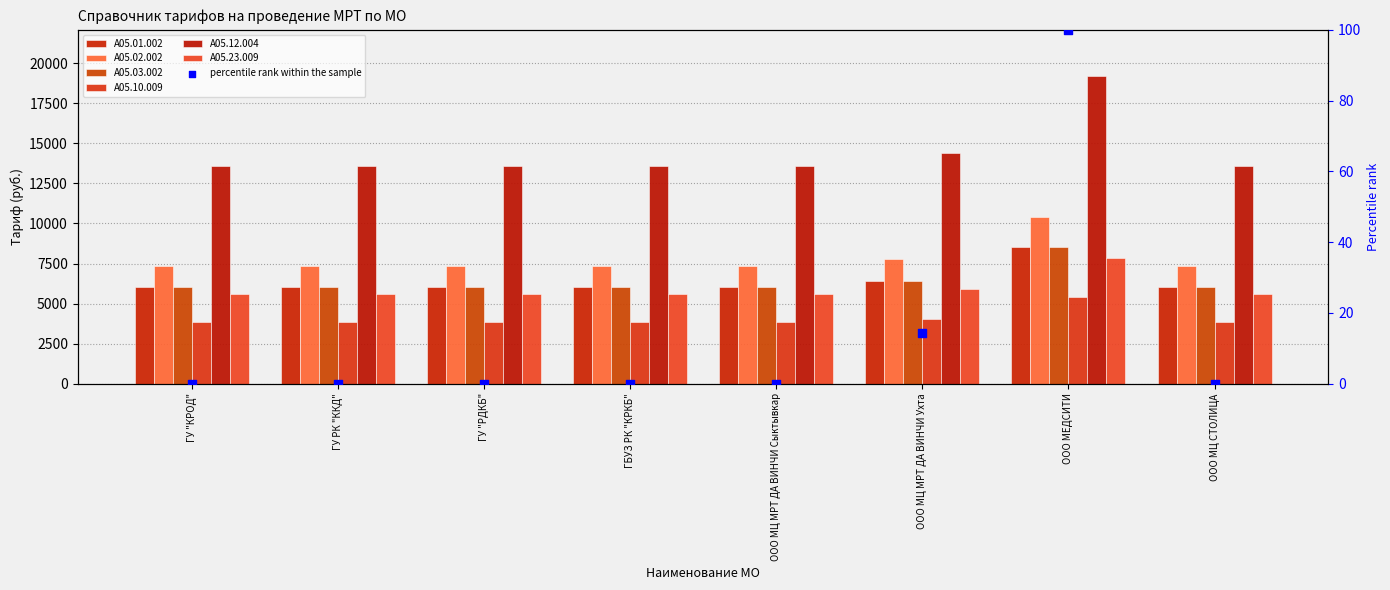

What is the total value across all series at ООО МЦ СТОЛИЦА?

42505.8